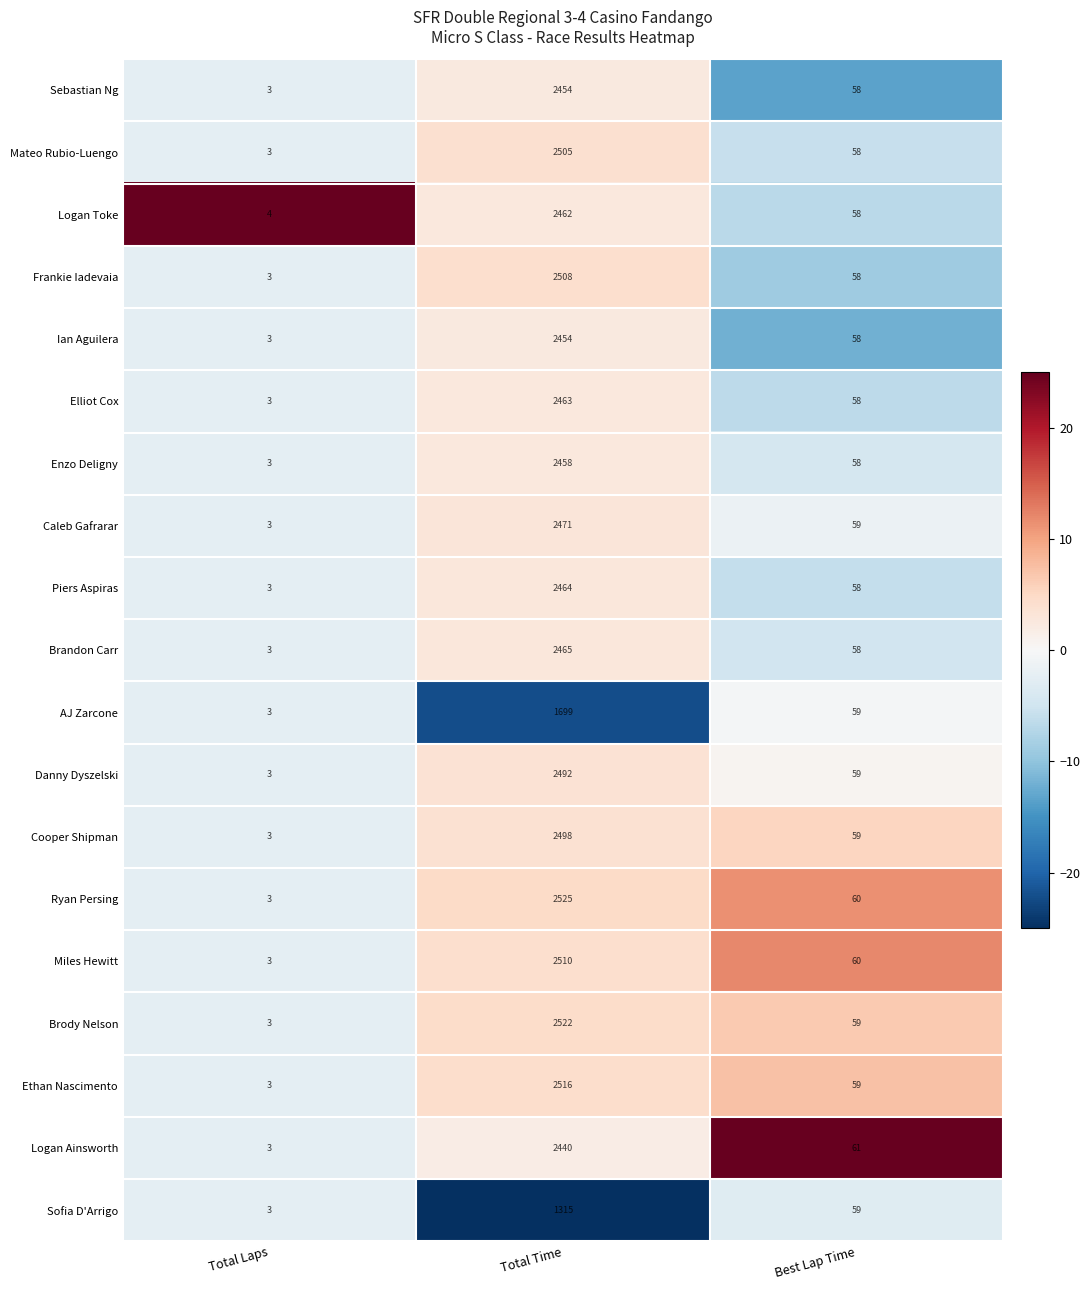

At which label is Miles Hewitt closest to 1256?

Best Lap Time